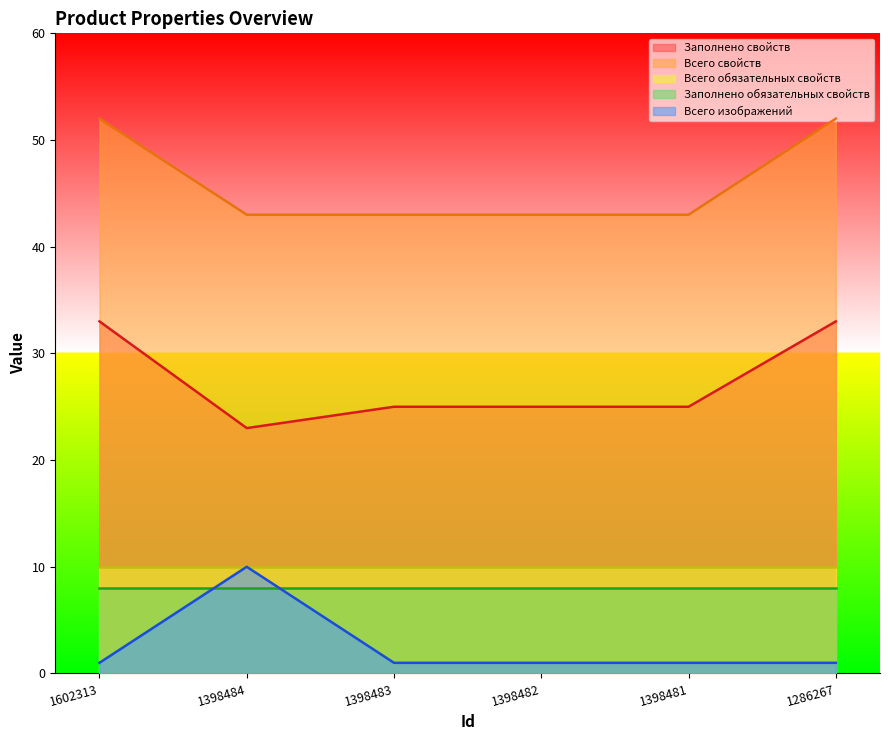

True or false: Артикул and Всего свойств intersect in this chart.

False